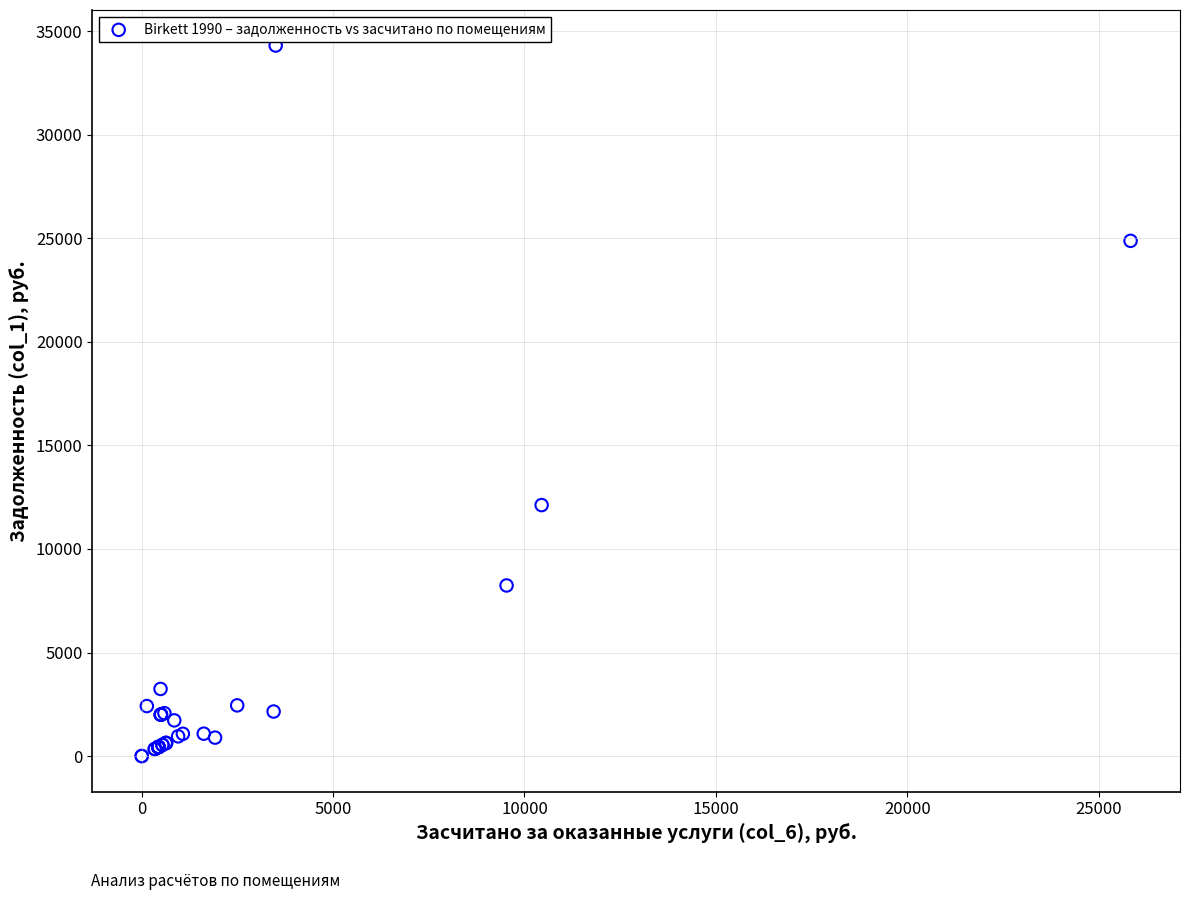

What Y value in the scatter plot is closest to 17157?

12120.7